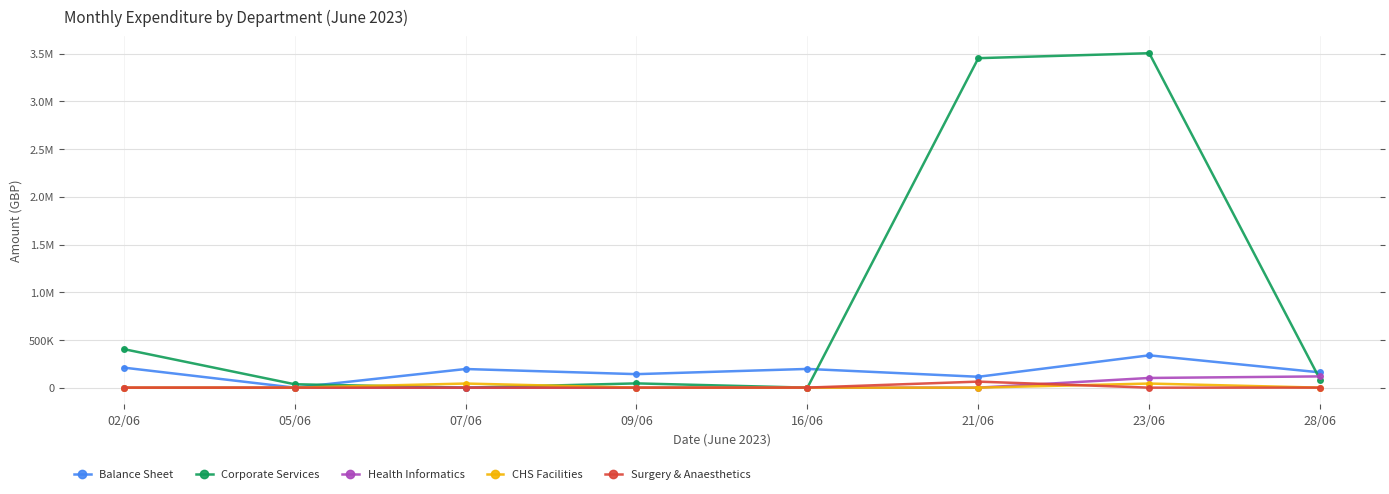

Does the chart have visible grid lines?

Yes